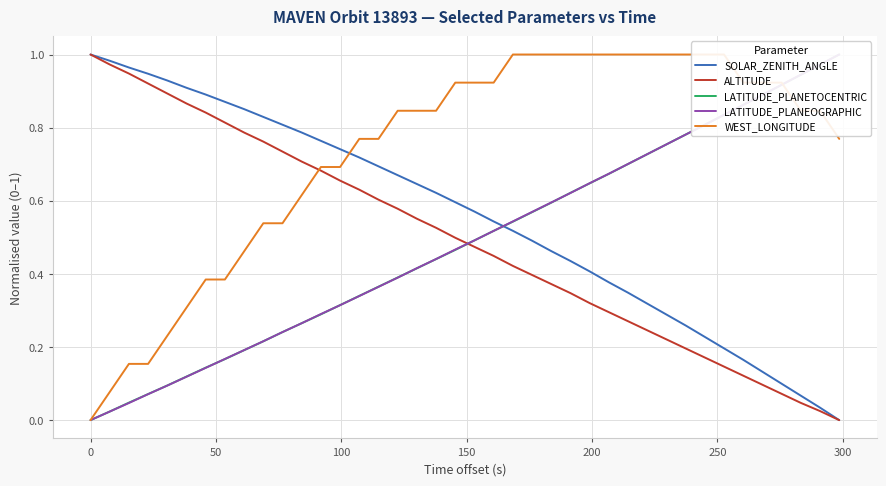

What is the highest value of the SOLAR_ZENITH_ANGLE series?

1.0